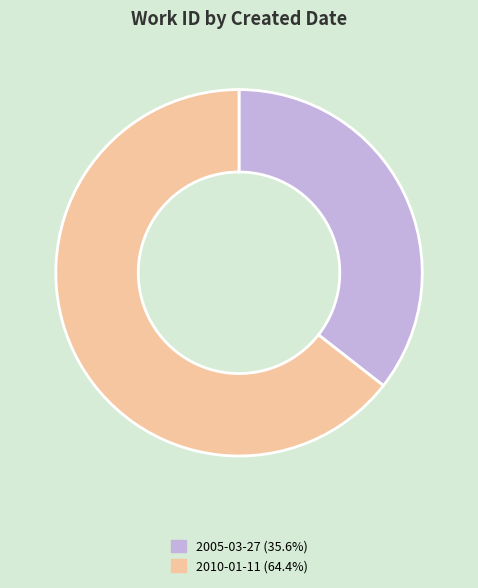

Do 2010-01-11 and 2005-03-27 together represent more than half of the pie?

Yes